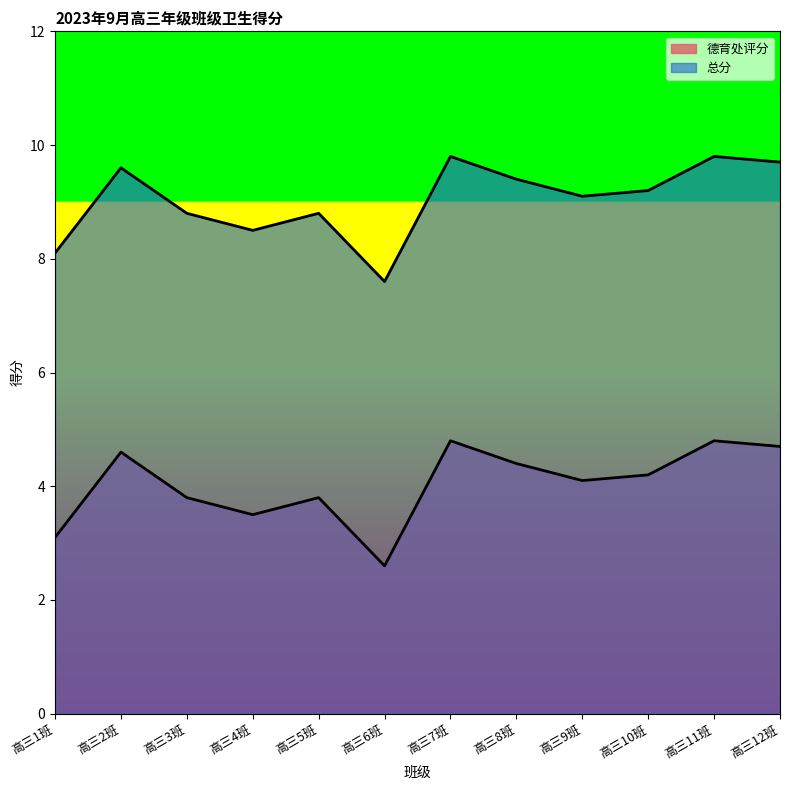

Which series has the widest spread of values?

德育处评分